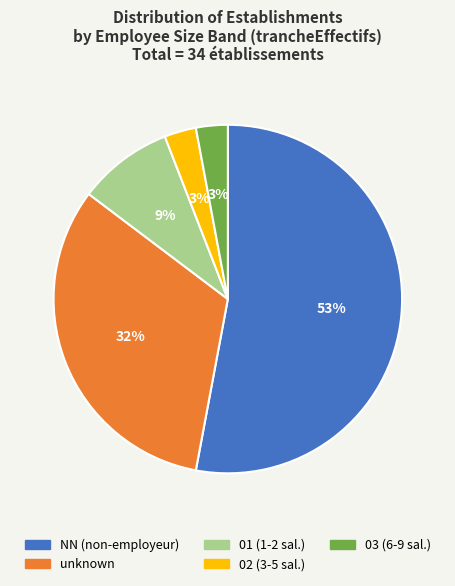

Do 03 (6-9 sal.) and 02 (3-5 sal.) together represent more than half of the pie?

No